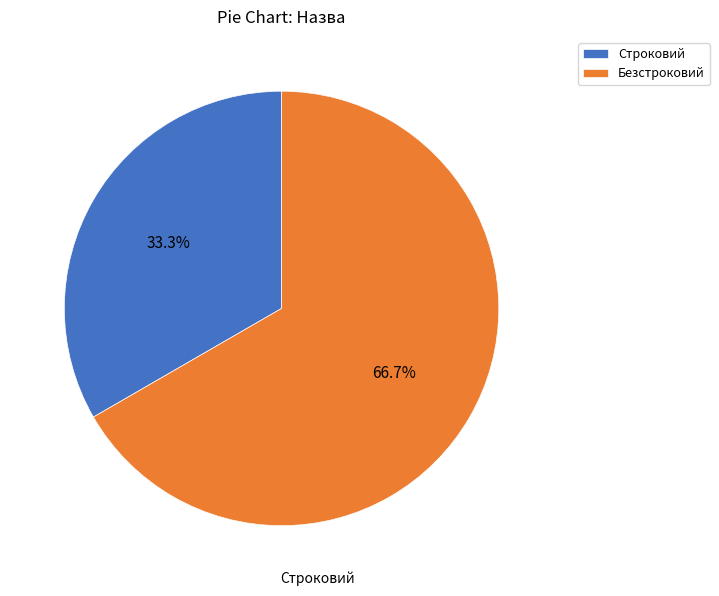

Which slice is the largest?

Безстроковий